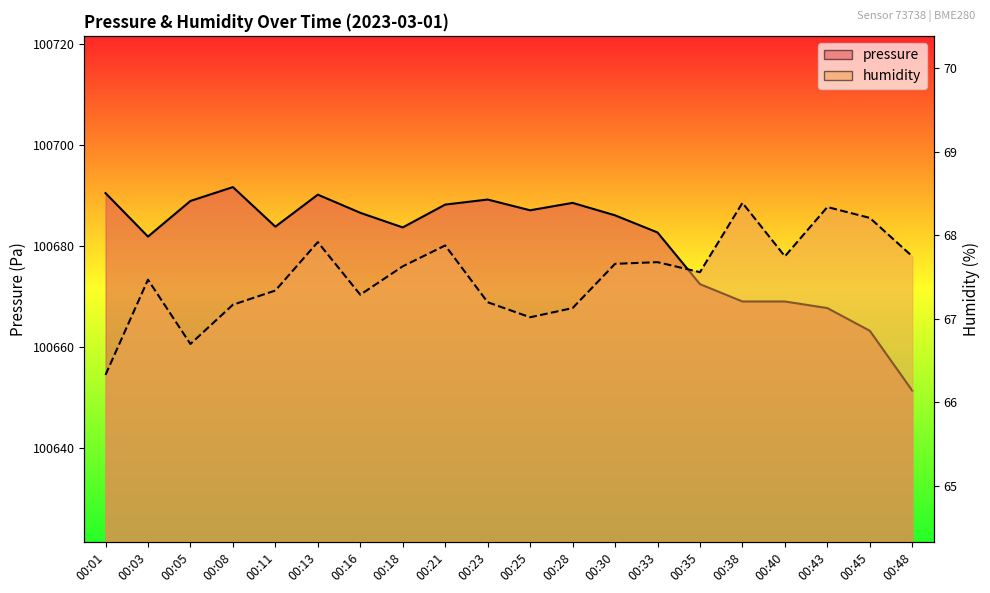

True or false: pressure has a value of 100689.2 at 00:23.

True